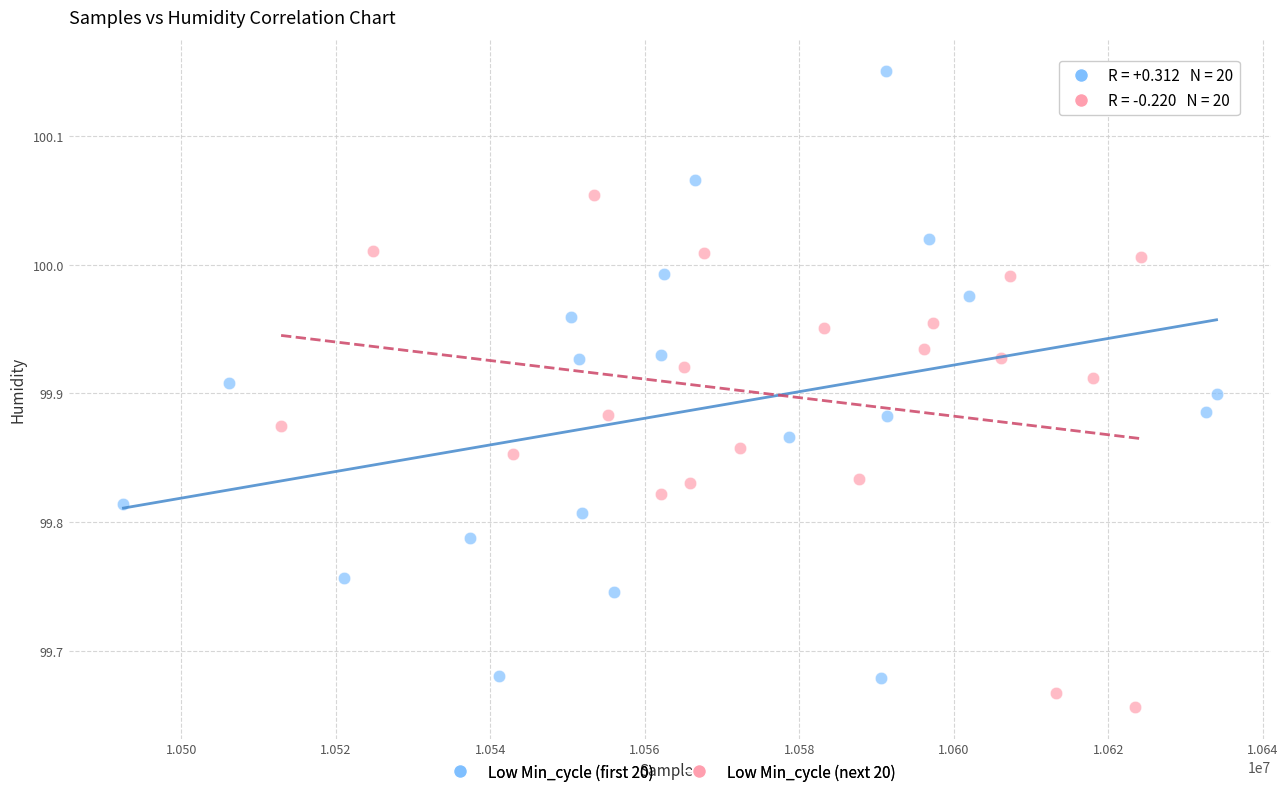

What are all the series names shown in the legend?

Low Min_cycle (first 20), Low Min_cycle (next 20)